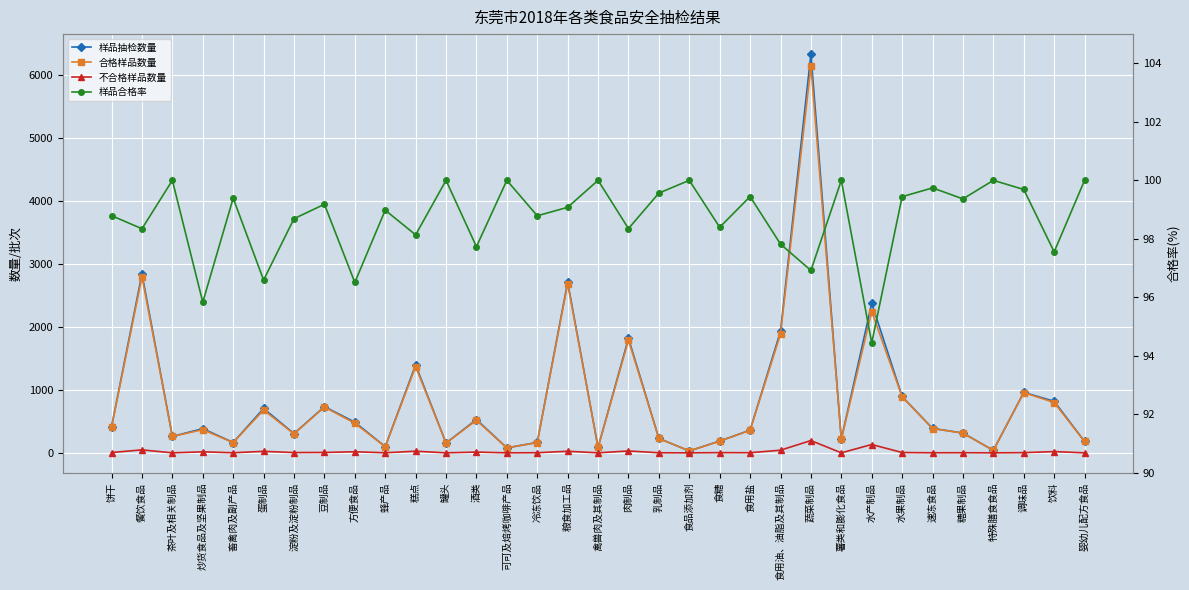

True or false: 合格样品数量 and 样品合格率 intersect in this chart.

True